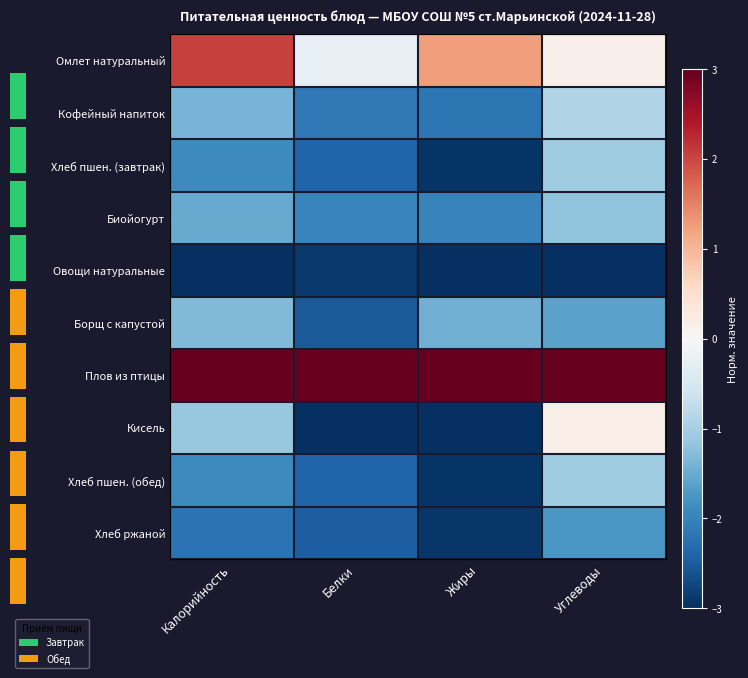

Which series has the largest range (max minus min)?

Кисель